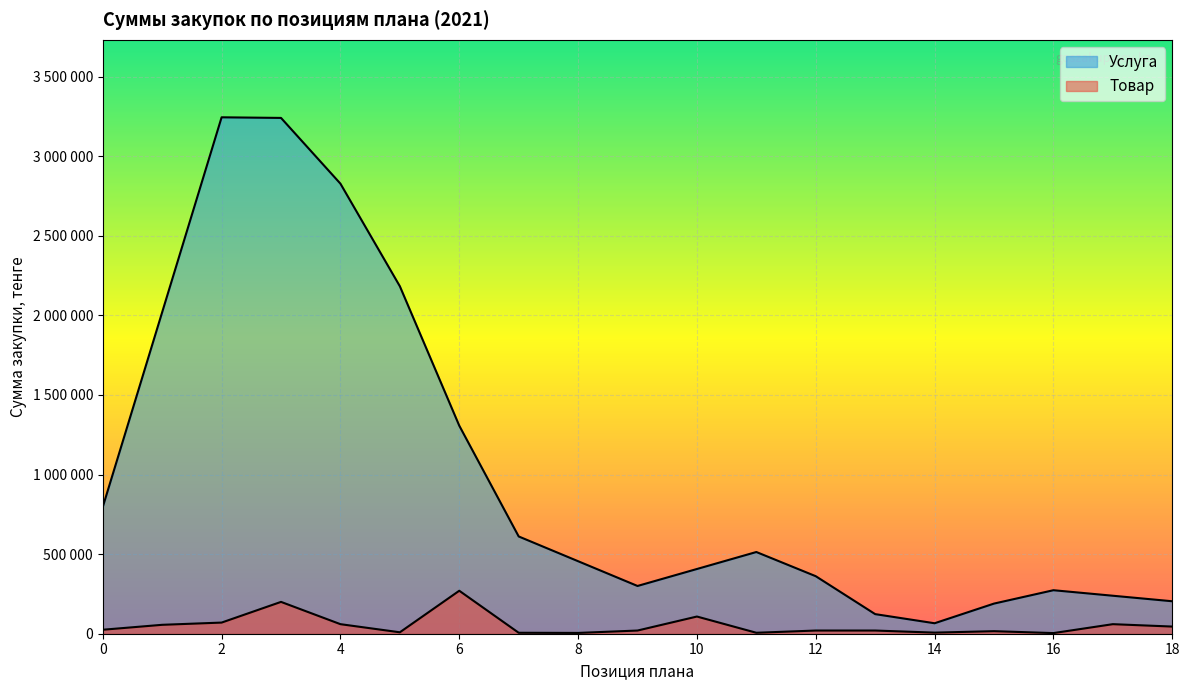

Approximately how many times larger is the value at 0 compared to 2?

0.4